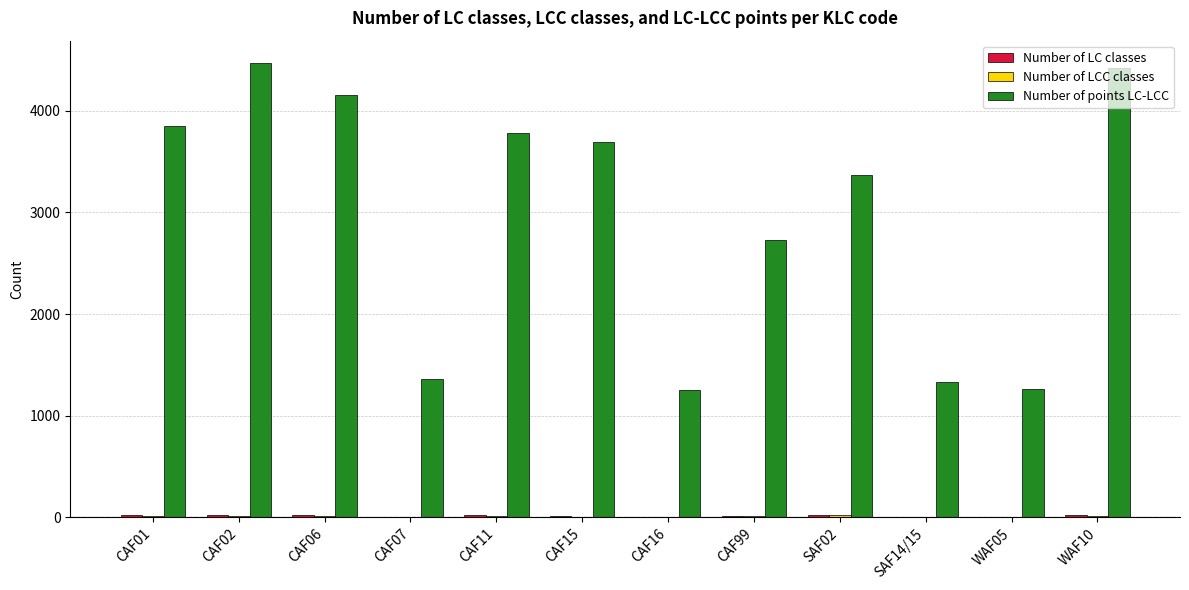

The value of Number of points LC-LCC at WAF05 is 1264. True or false?

True